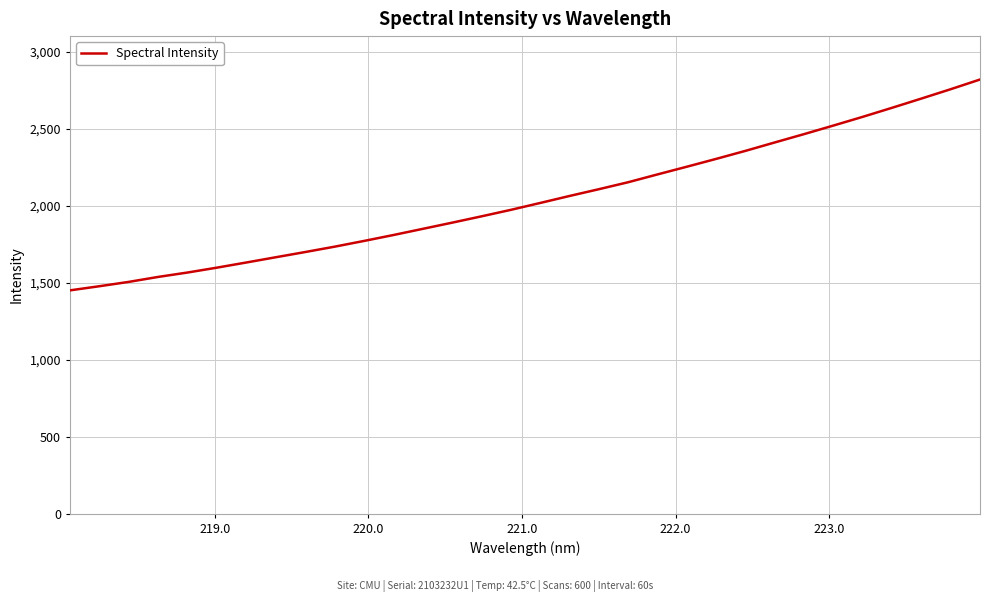

What is the greatest value displayed?

2821.8